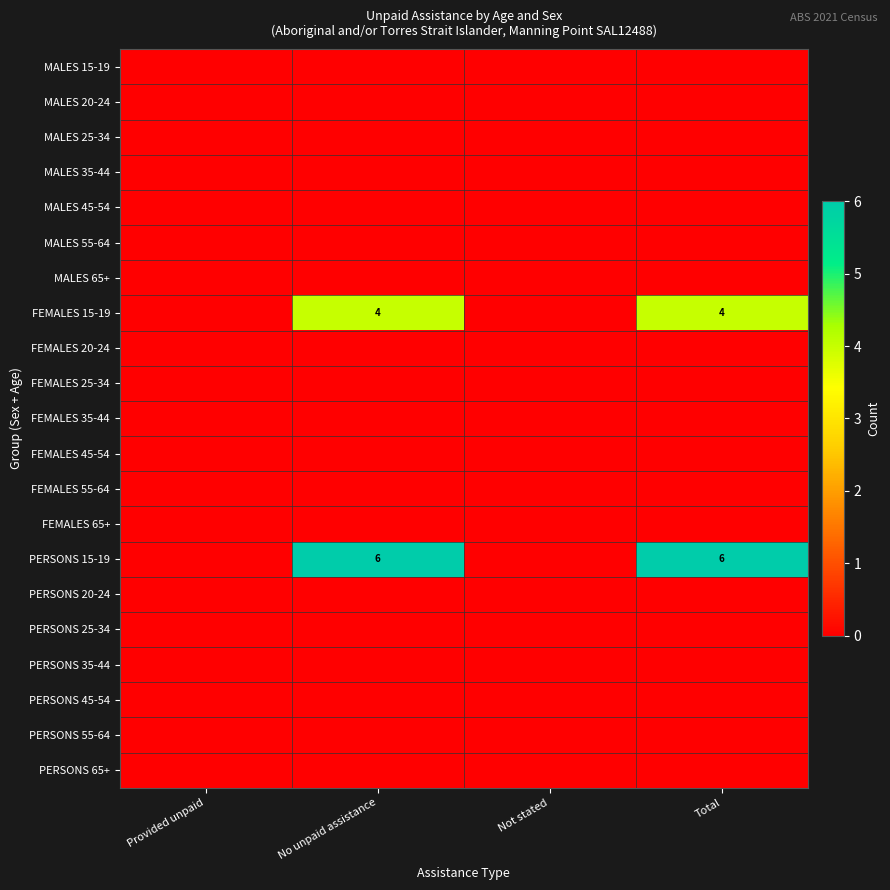

Rank the categories by PERSONS 15-19 value from lowest to highest.

Provided unpaid, Not stated, No unpaid assistance, Total